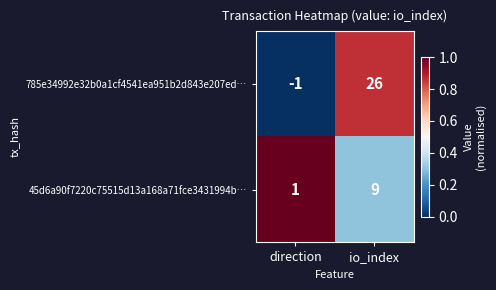

How many categories are shown in the chart?

2